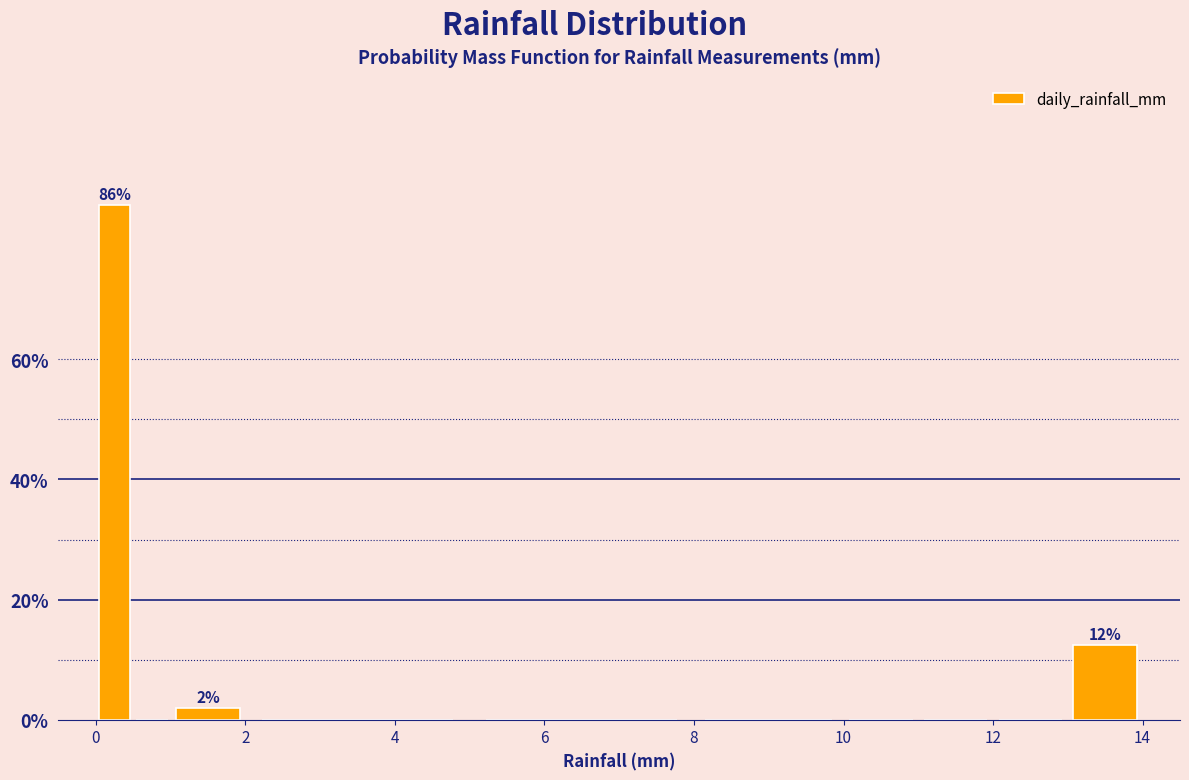

Around what value on the x-axis is the tallest bar? Give the approximate position of its centre, as read against the axis.

0.2